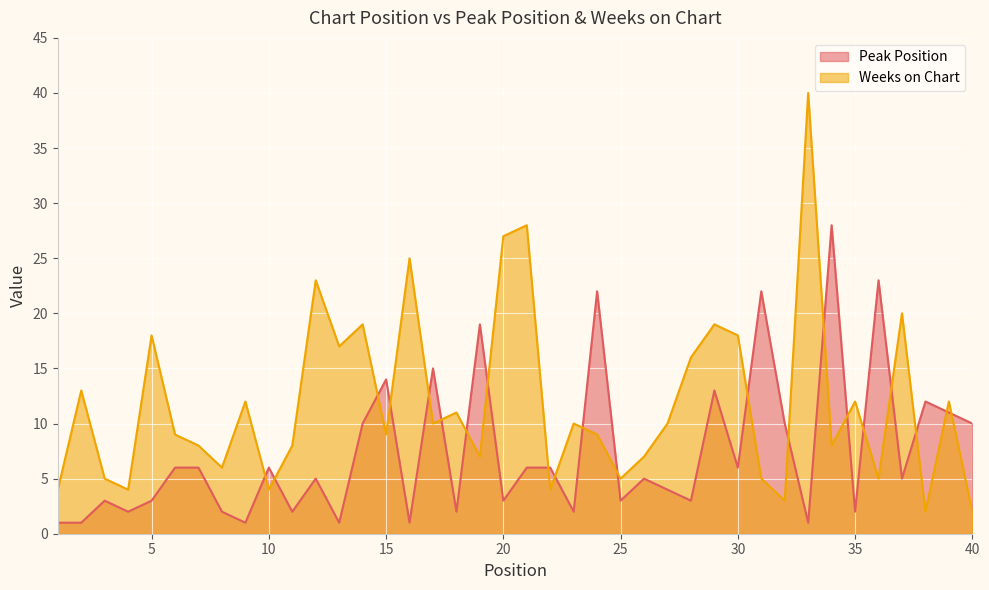

List the series in order of their peak value, highest first.

Weeks on Chart, Peak Position